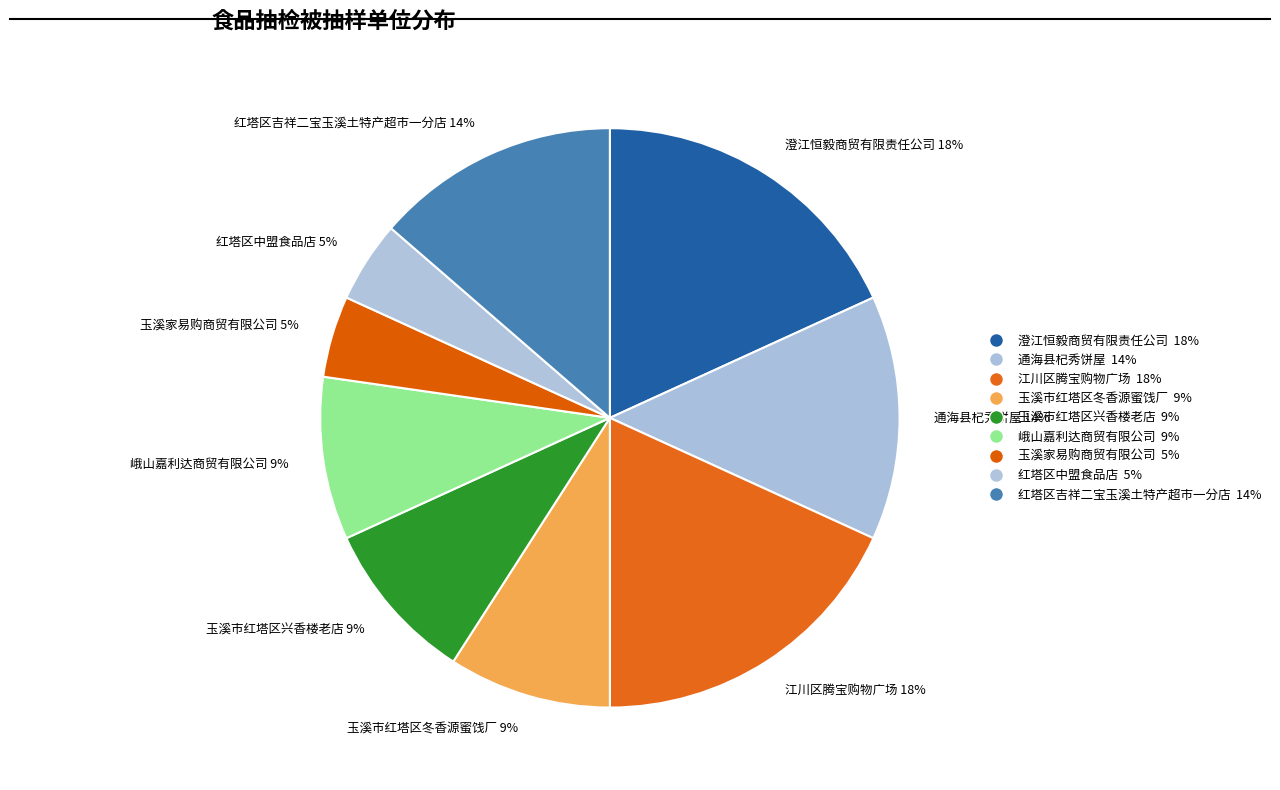

Is it true that 澄江恒毅商贸有限责任公司 18% is 31% of the pie?

False